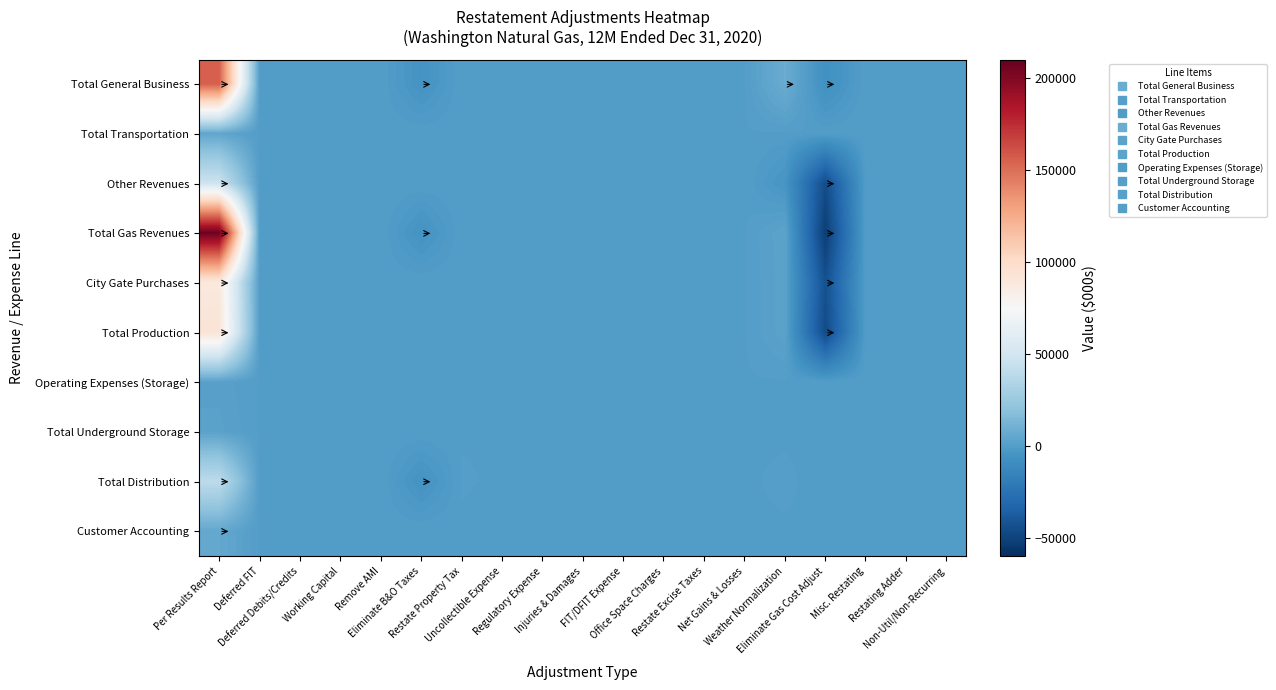

List the series in order of their peak value, highest first.

Total Gas Revenues, Total General Business, Total Production, City Gate Purchases, Other Revenues, Total Distribution, Customer Accounting, Total Transportation, Total Underground Storage, Operating Expenses (Storage)